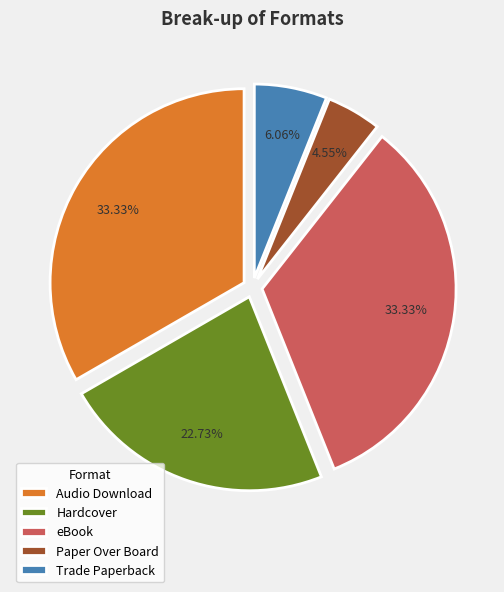

To the nearest percent, what portion does Trade Paperback represent?

6%